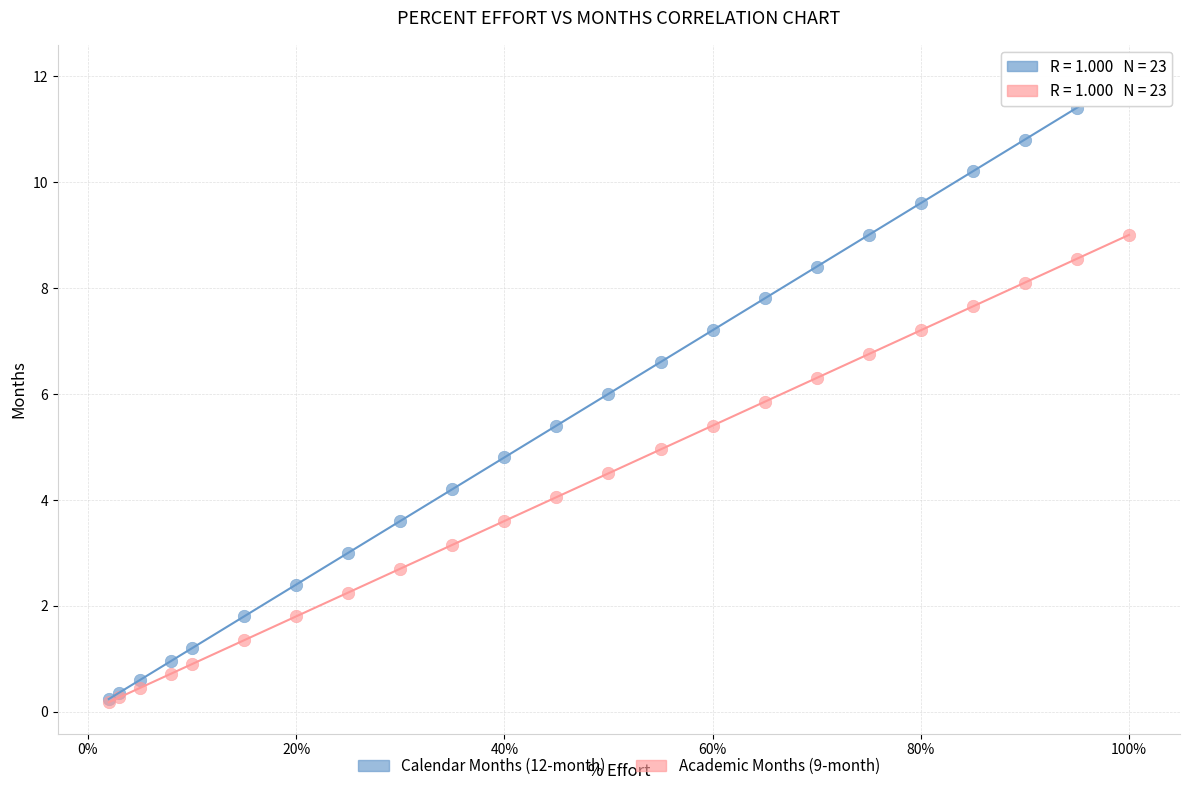

What are all the series names shown in the legend?

Calendar Months (12-month), Academic Months (9-month)